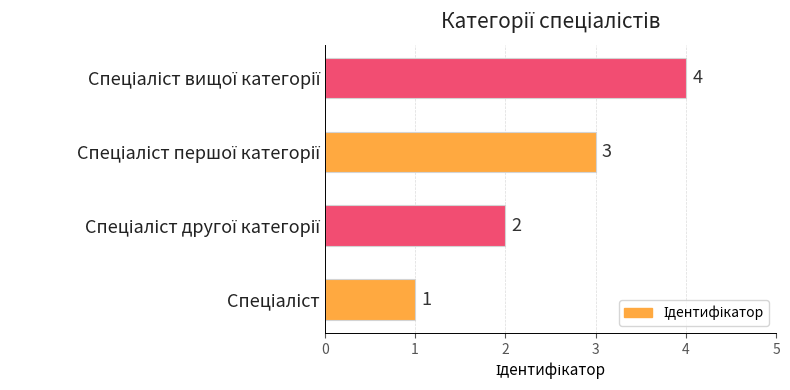

What is the smallest value displayed?

1